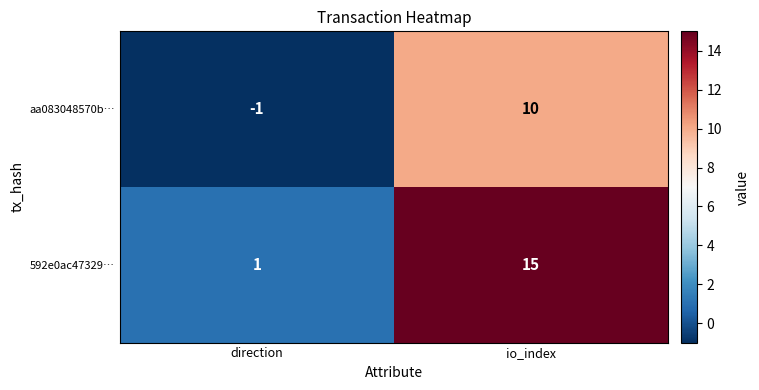

The 592e0ac47329… series shows 15 at io_index. True or false?

True